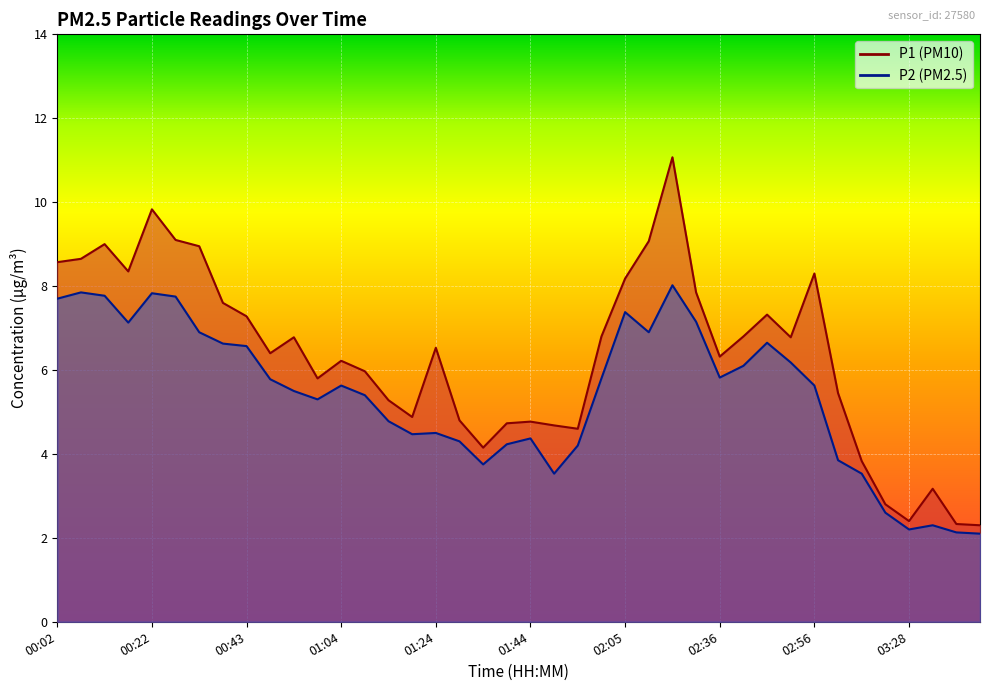

Reading left to right, list all the values displayed in this chart.

P1: 8.6	8.7	9.0	8.3	9.8	9.1	8.9	7.6	7.3	6.4	6.8	5.8	6.2	6.0	5.3	4.9	6.5	4.8	4.2	4.7	4.8	4.7	4.6	6.8	8.2	9.1	11.1	7.8	6.3	6.8	7.3	6.8	8.3	5.5	3.8	2.8	2.4	3.2	2.3	2.3
P2: 7.7	7.8	7.8	7.1	7.8	7.8	6.9	6.6	6.6	5.8	5.5	5.3	5.6	5.4	4.8	4.5	4.5	4.3	3.8	4.2	4.4	3.5	4.2	5.8	7.4	6.9	8.0	7.2	5.8	6.1	6.7	6.2	5.6	3.9	3.5	2.6	2.2	2.3	2.1	2.1